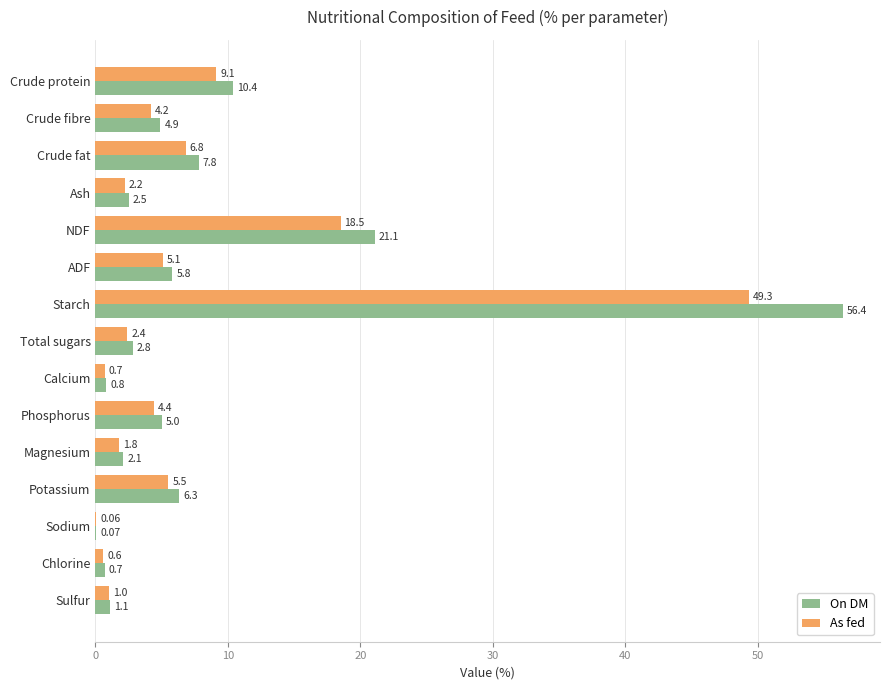

What are all the series names shown in the legend?

On DM, As fed